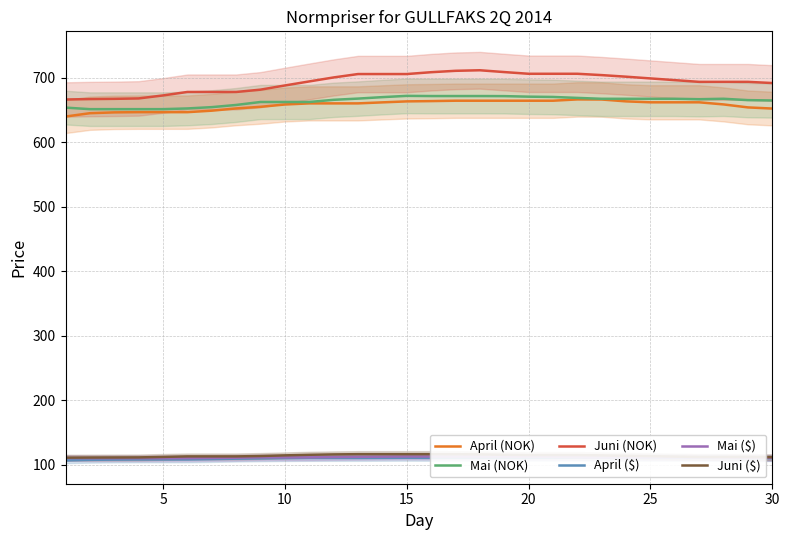

The Mai (NOK) series shows 1138.2 at 15. True or false?

False